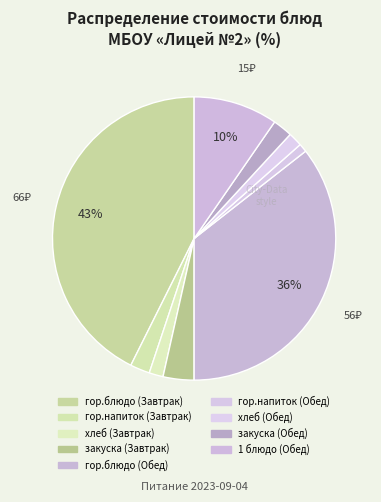

Which slice is the smallest?

гор.напиток (Обед)